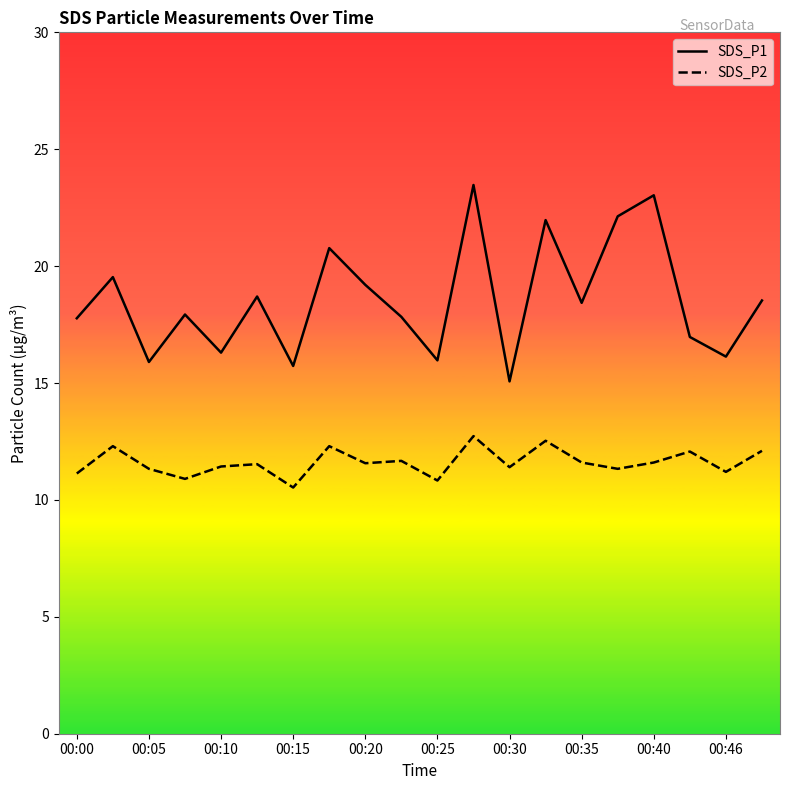

Which series has the largest range (max minus min)?

SDS_P1